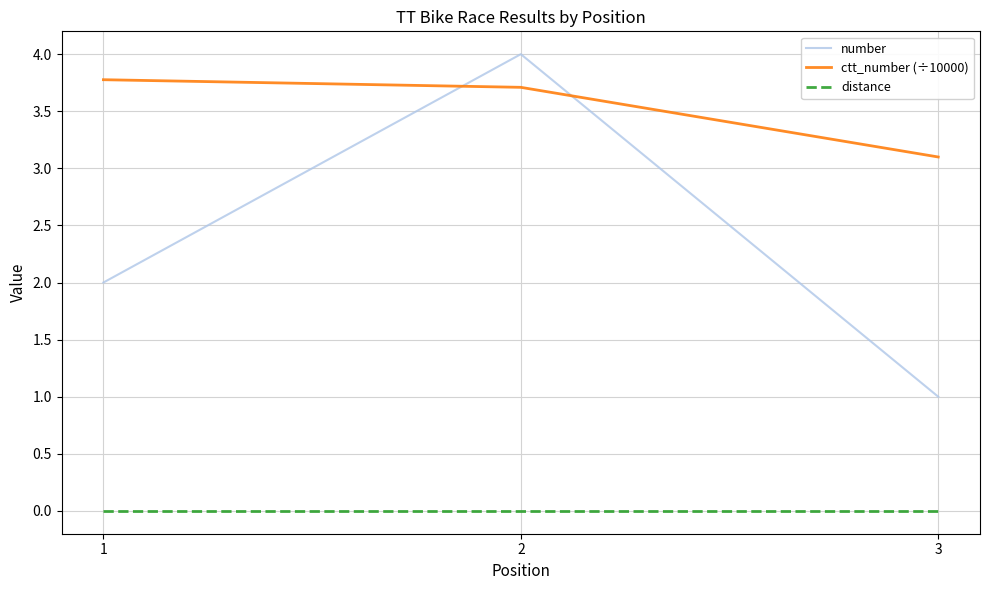

Reading left to right, what are all the values shown in this chart?

number: 1=2.0	2=4.0	3=1.0
ctt_number (÷10000): 1=3.8	2=3.7	3=3.1
distance: 1=0.0	2=0.0	3=0.0